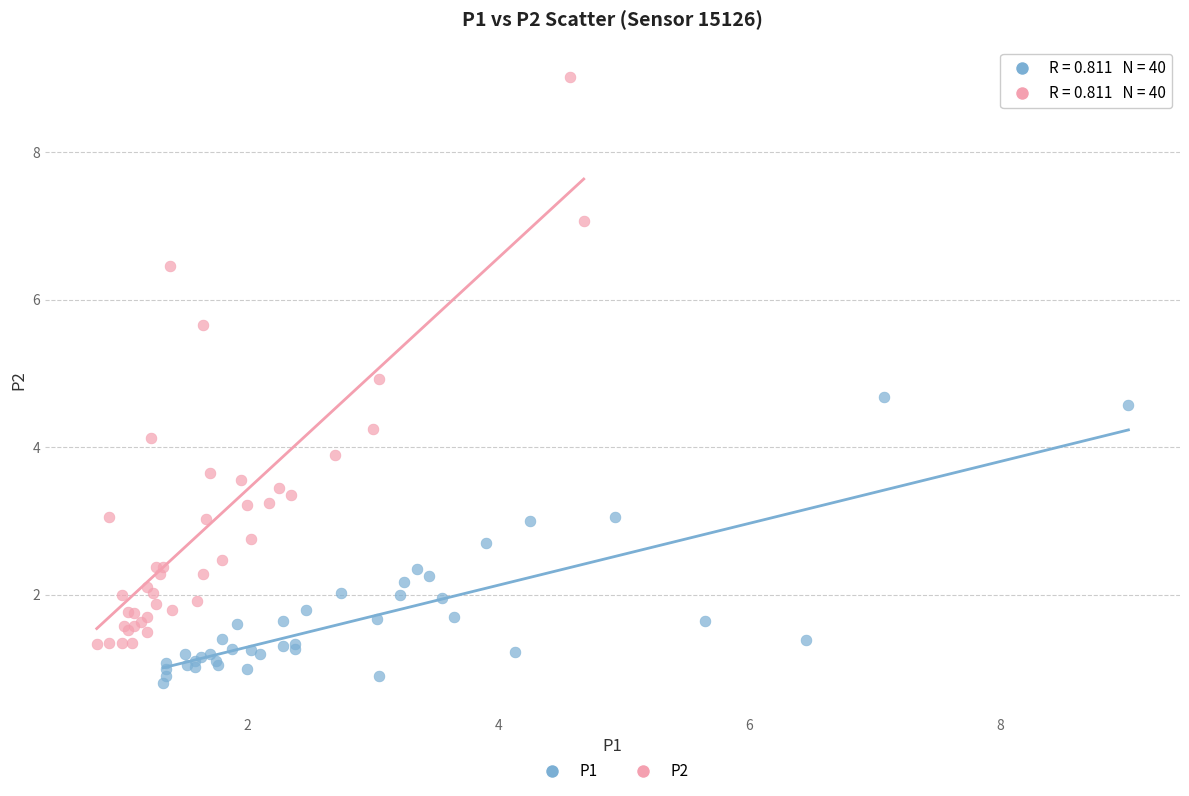

Which series contains the highest Y value?

P2